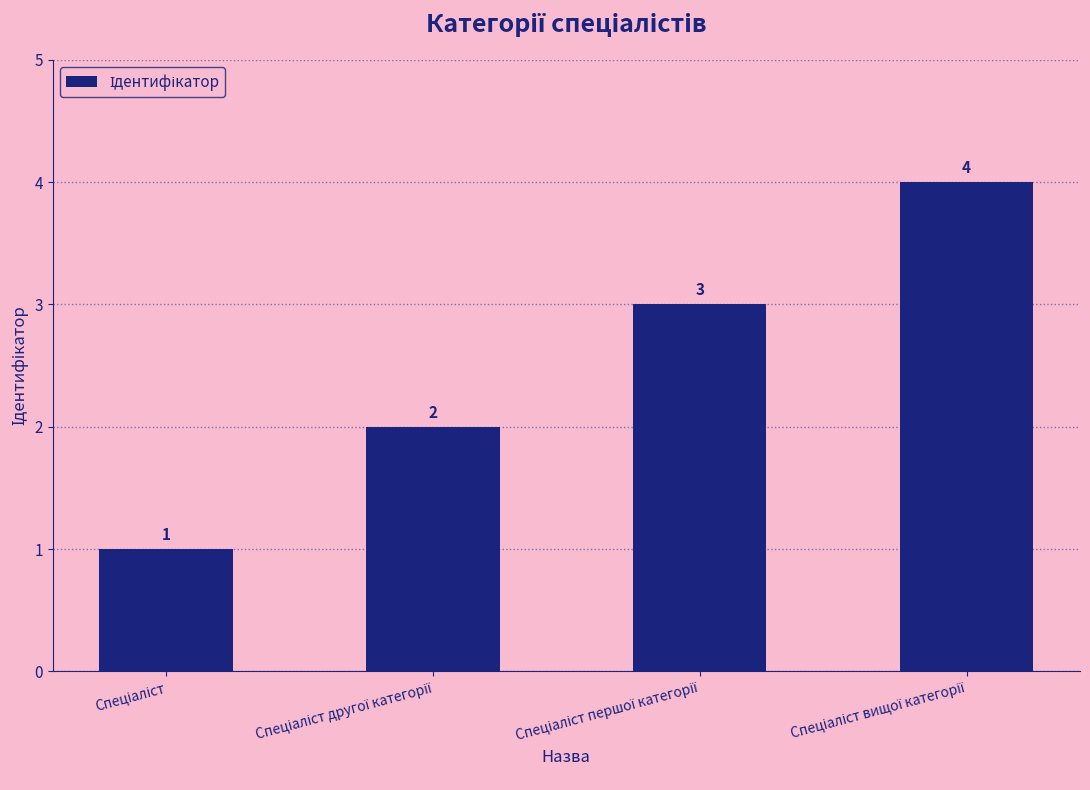

What is the sum of all values?

10